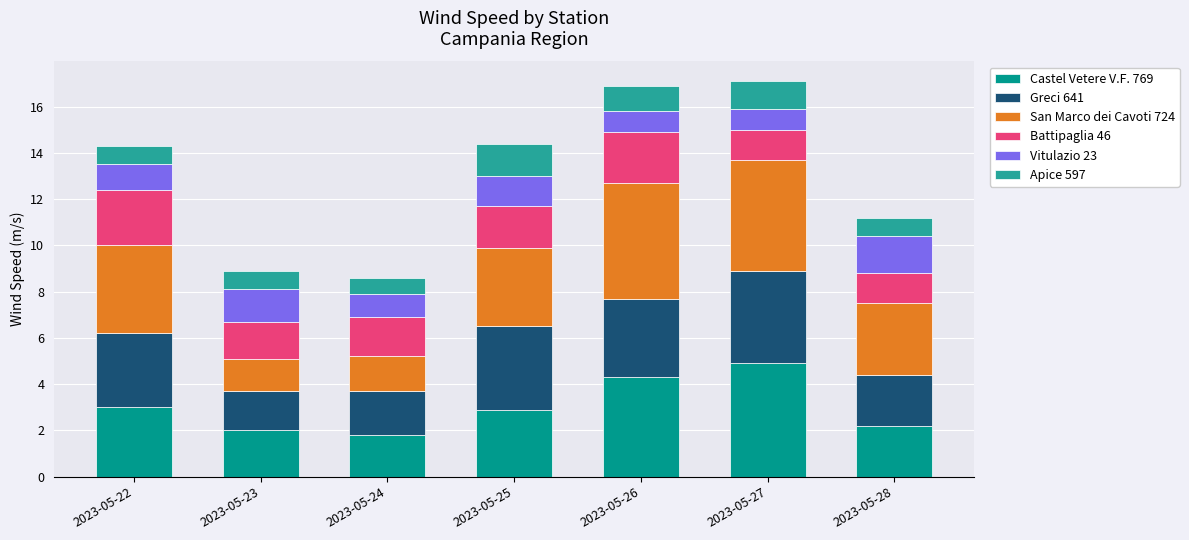

What is the difference between the maximum and second lowest values in the Castel Vetere V.F. 769 series?

2.9